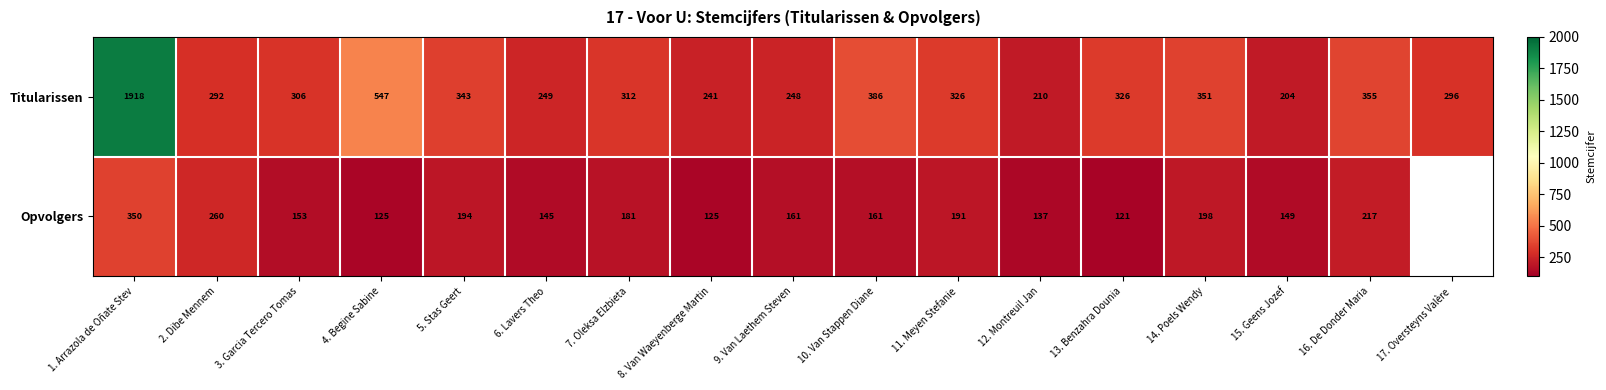

What is the maximum value shown in the chart?

1918.0